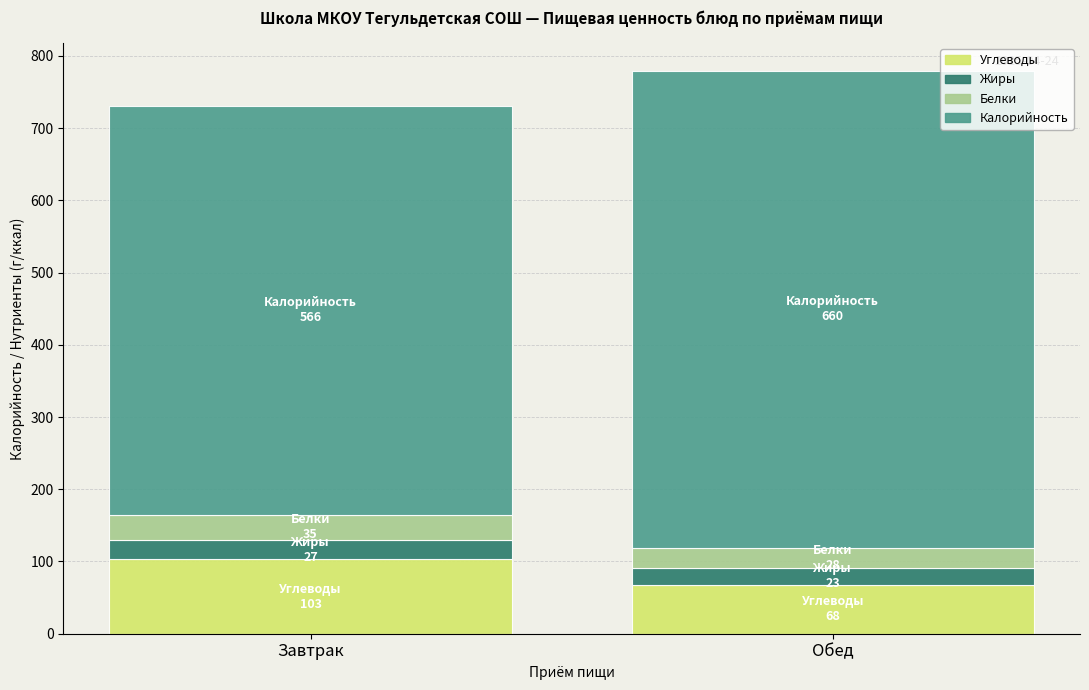

The value of Углеводы at Обед is 118. True or false?

False